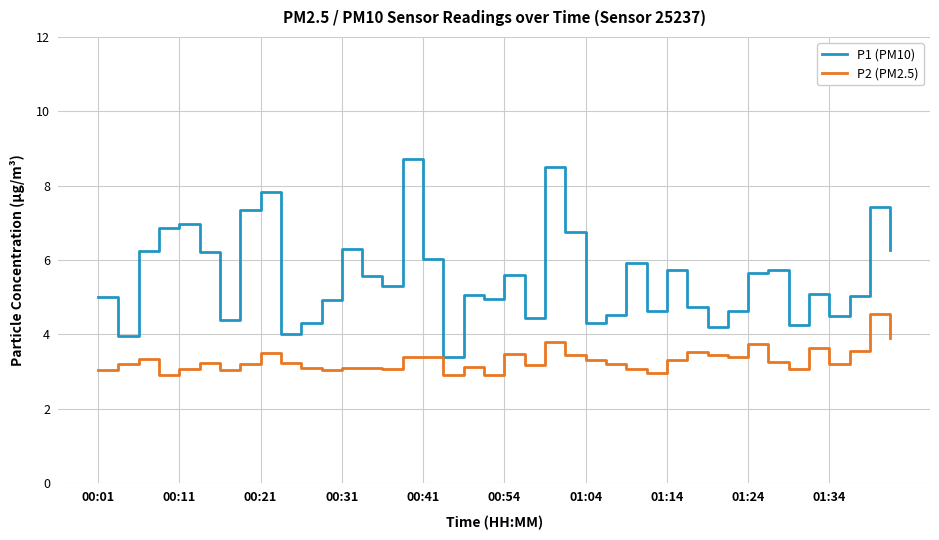

What is the average value of the P1 (PM10) series?

5.5